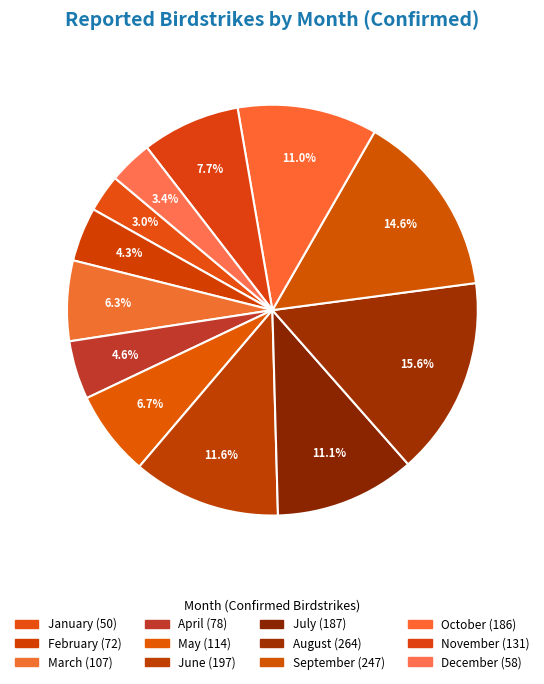

Which slice is the smallest?

January